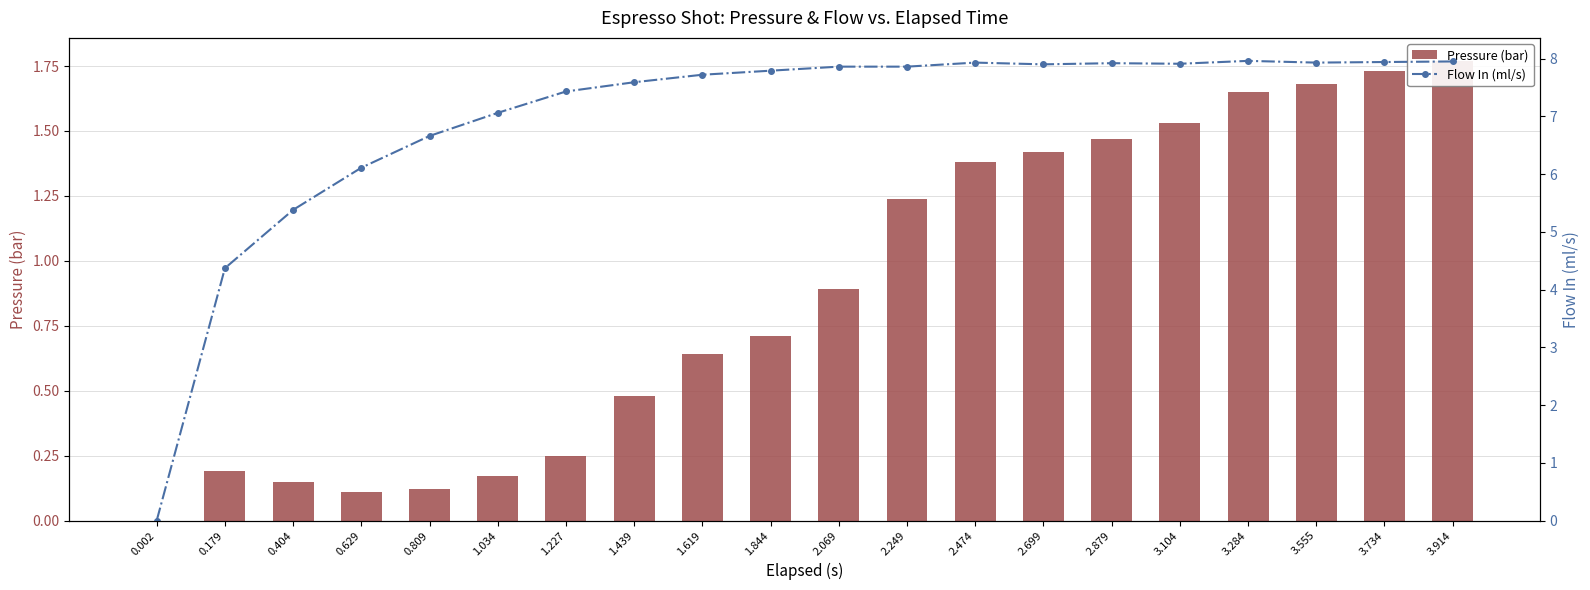

How many distinct data groups are displayed?

2